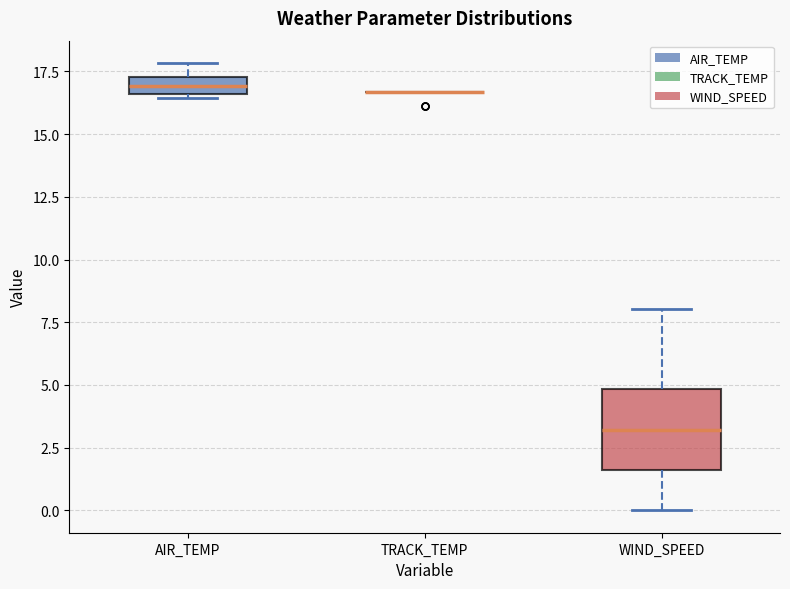

Which box is the tallest, from its lower edge to its upper edge?

WIND_SPEED